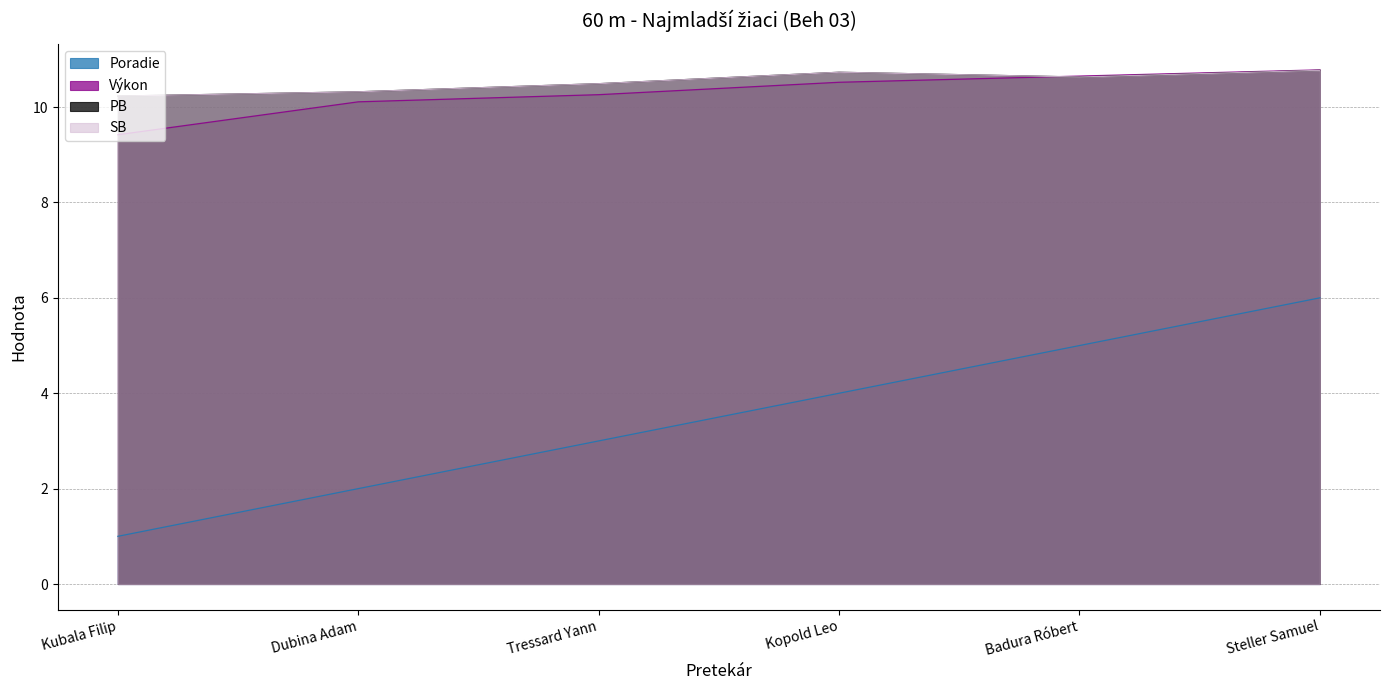

What is the difference between the highest and lowest values at Tressard Yann?

7.5